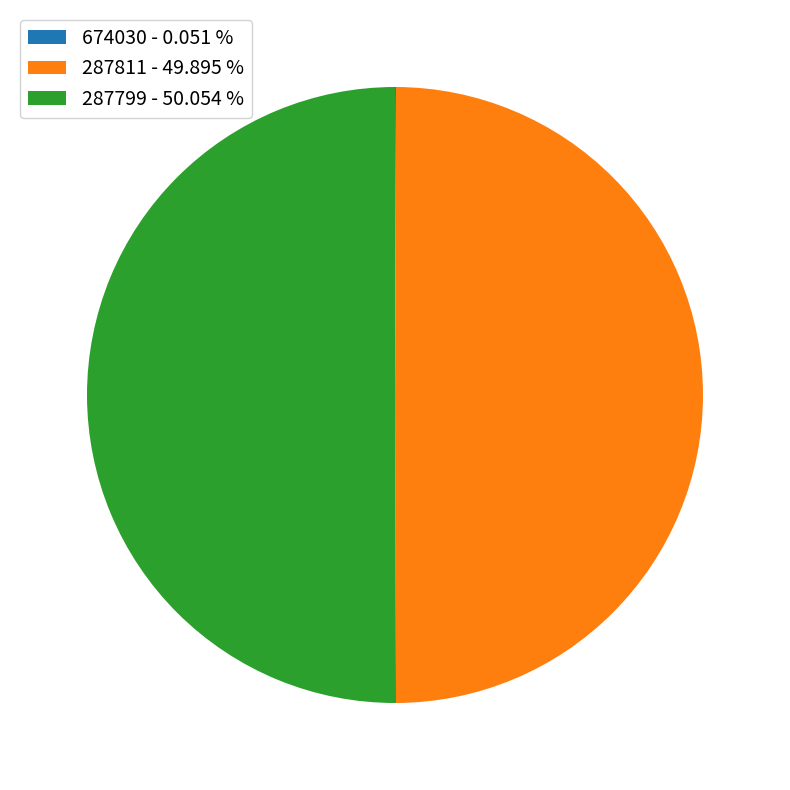

What is the ratio of the value at 287799 - 50.054 % to the value at 287811 - 49.895 %?

1.0